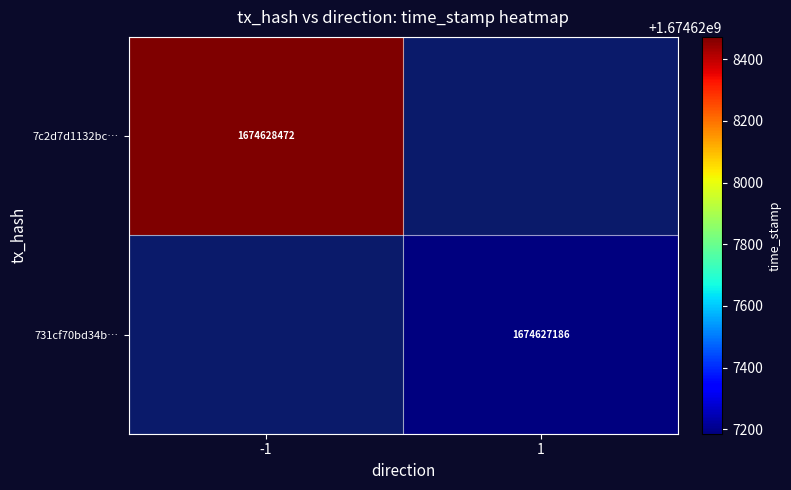

True or false: 7c2d7d1132bc… has a value of 2293248810 at -1.

False